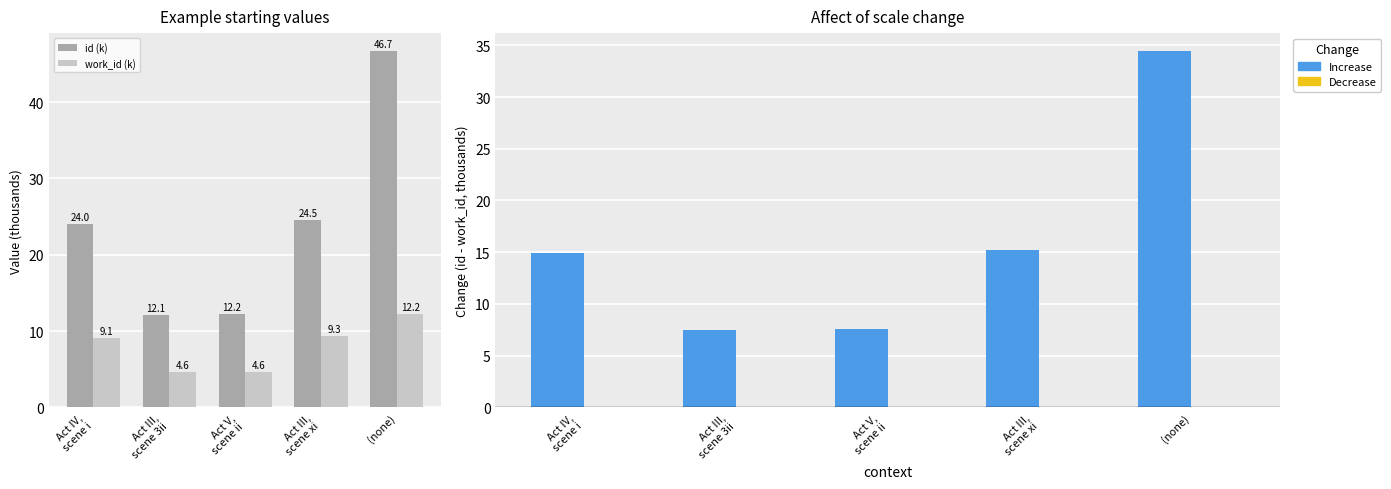

The value of Increase at (none) is 34.5. True or false?

True